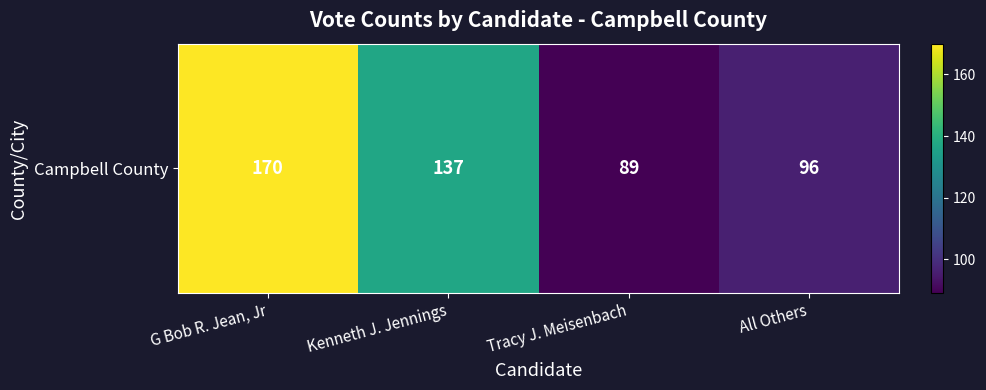

Reading right to left, list all the values displayed in this chart.

All Others=96	Tracy J. Meisenbach=89	Kenneth J. Jennings=137	G Bob R. Jean, Jr=170